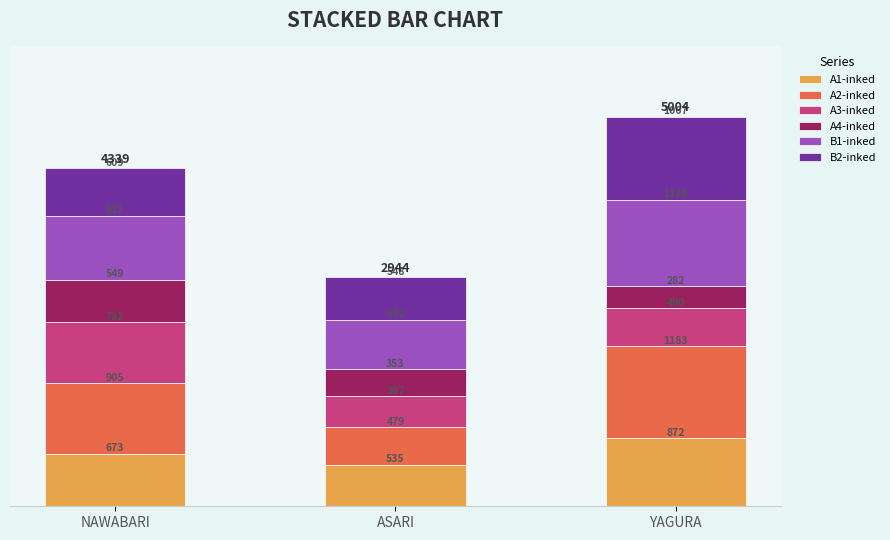

What is the total value across all series at YAGURA?

5004